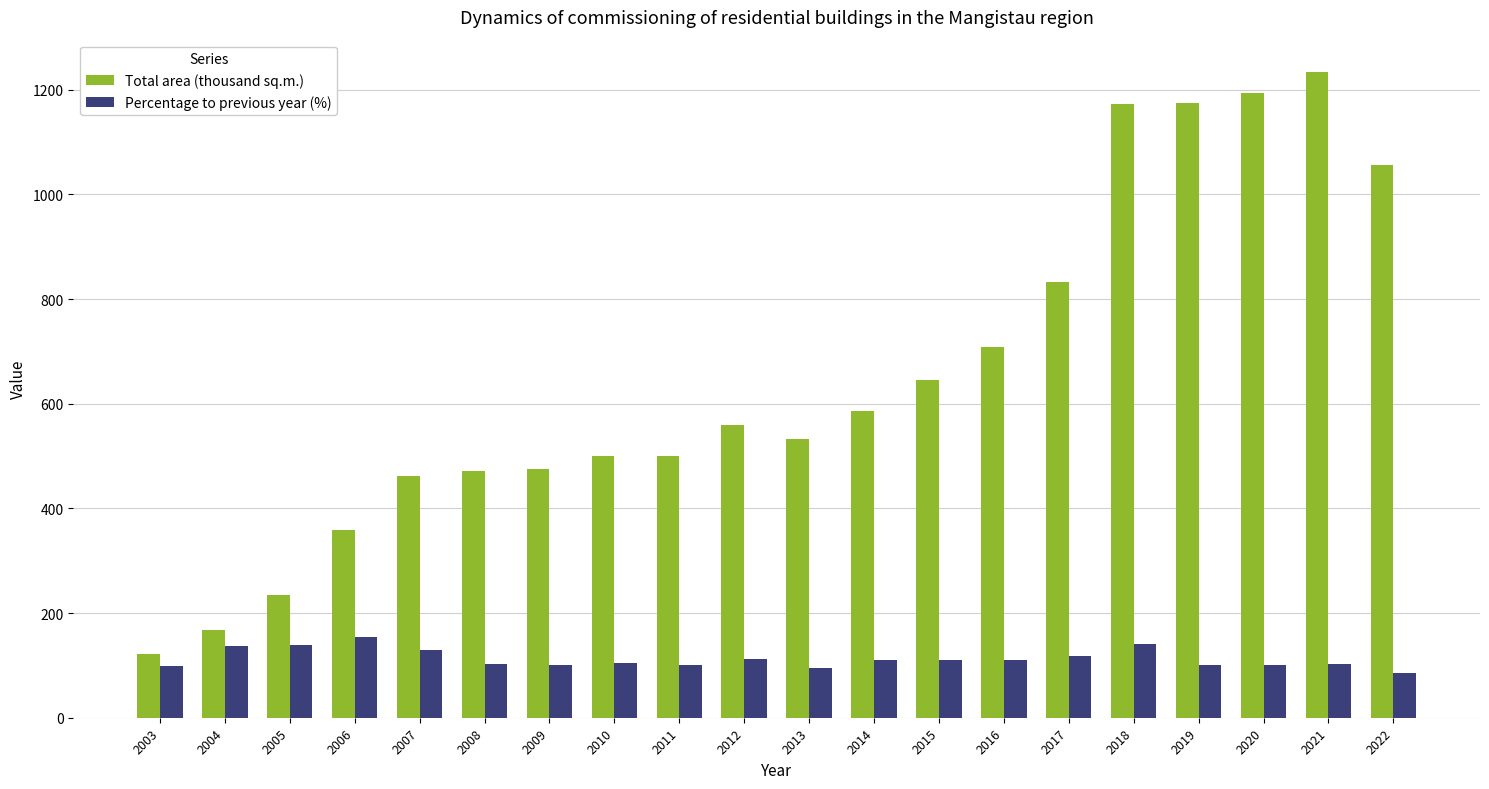

Which series has the largest range (max minus min)?

Total area (thousand sq.m.)